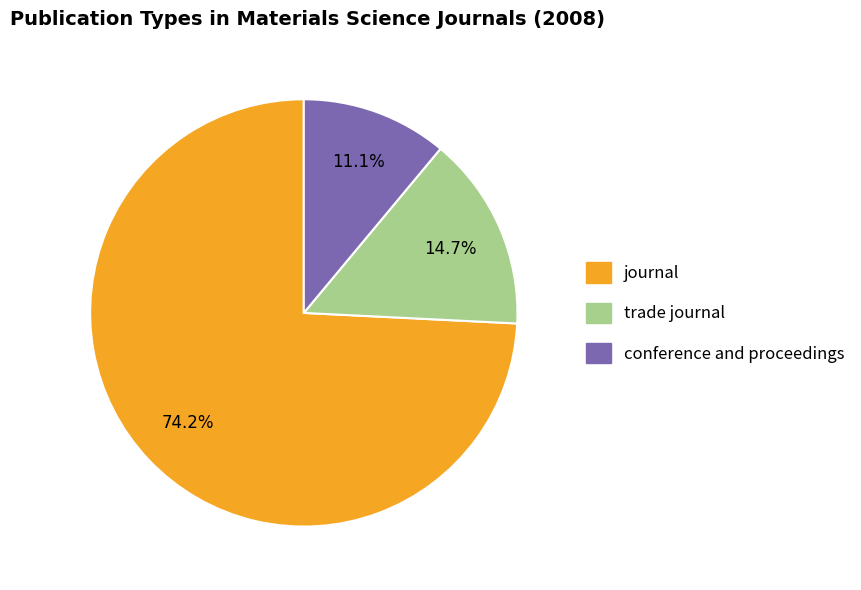

Is there any slice that represents more than half of the pie?

Yes